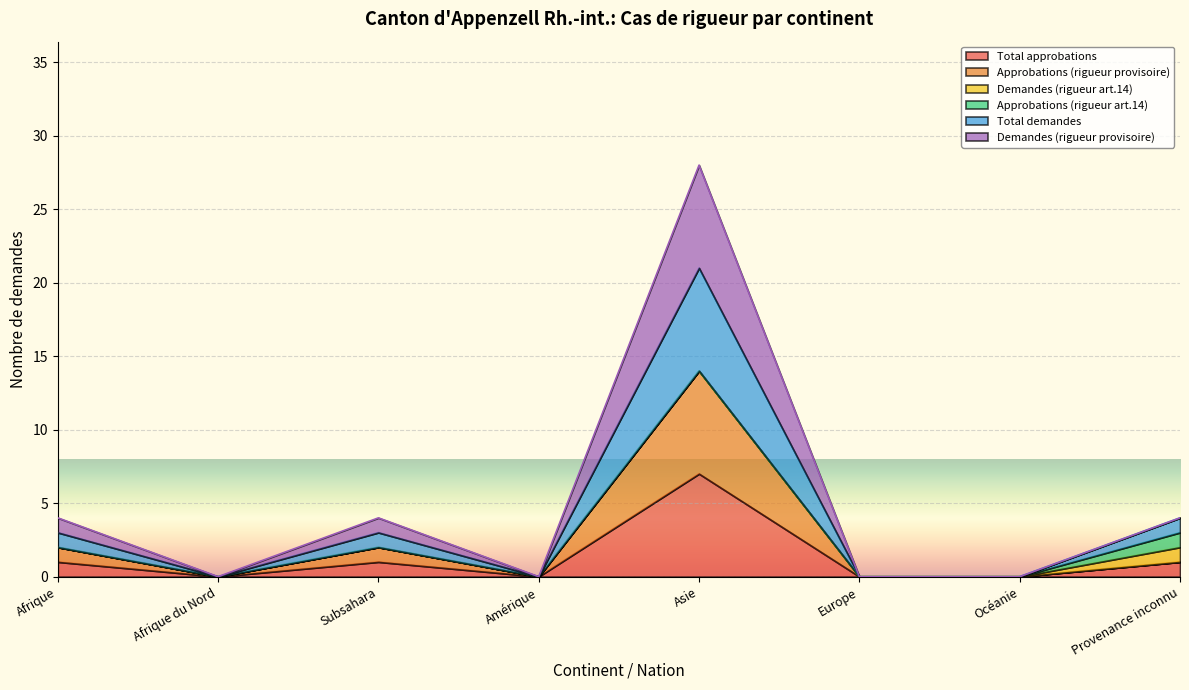

Between Amérique and Asie, which series saw the biggest shift?

Demandes (rigueur provisoire)